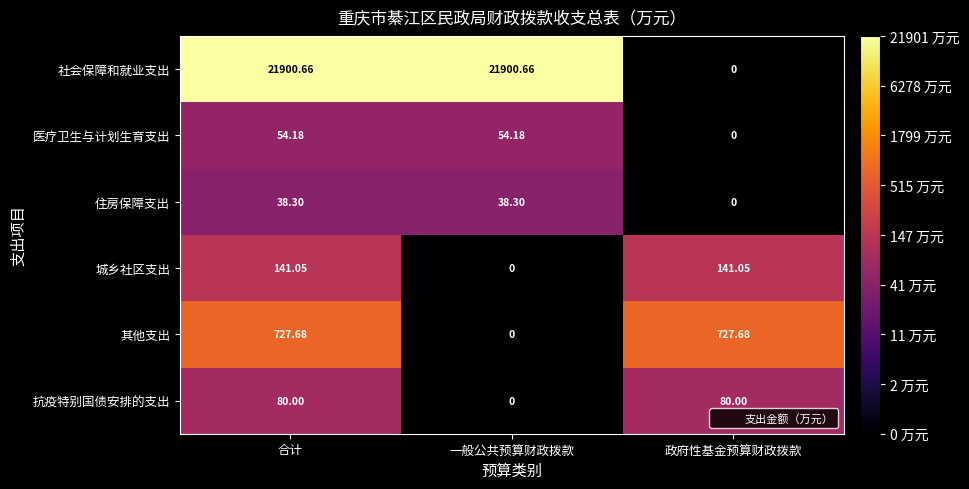

Which series has the widest spread of values?

社会保障和就业支出